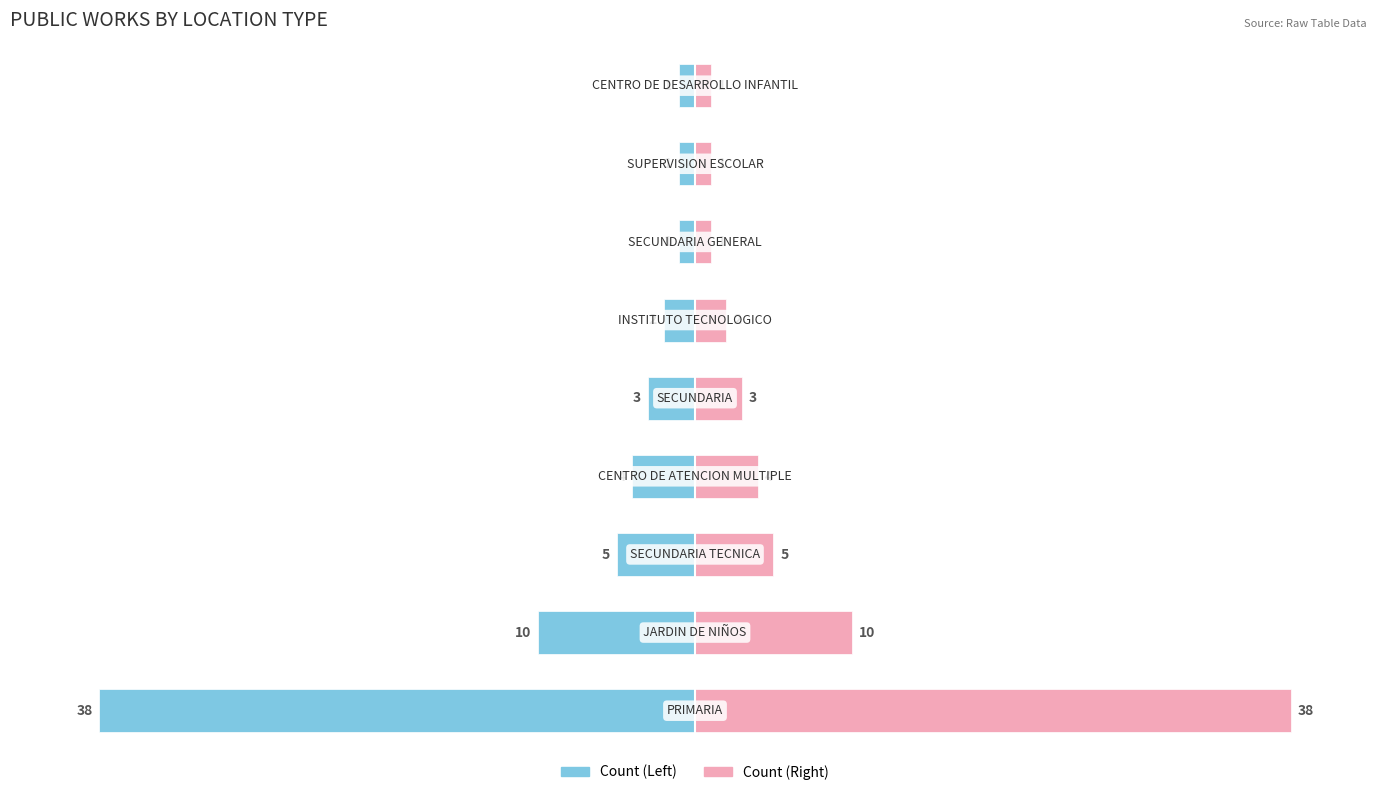

What is the maximum value shown in the chart?

38